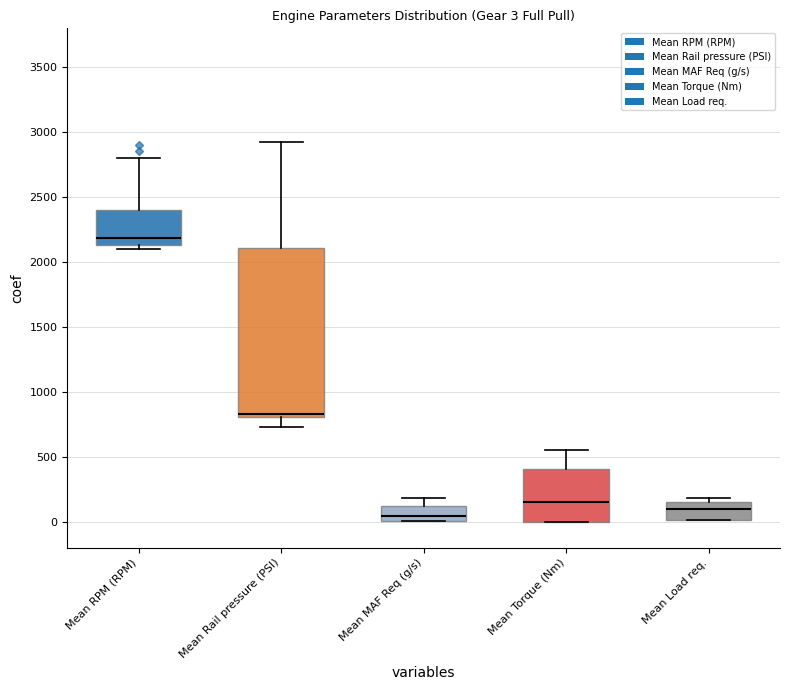

Is the value of Mean MAF Req (g/s) at 4 greater than the value of Mean Load req. at 23?

No